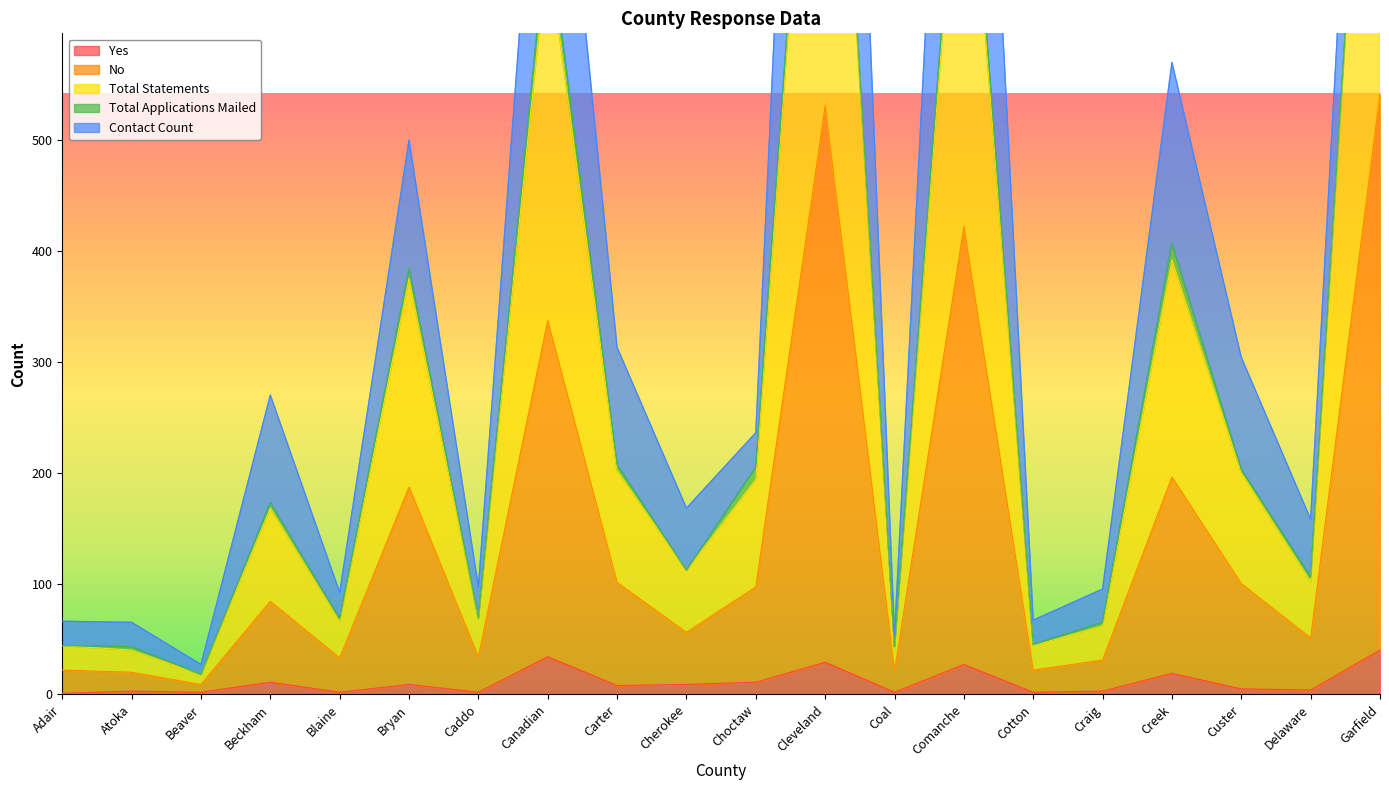

What is the maximum value for Yes?

40